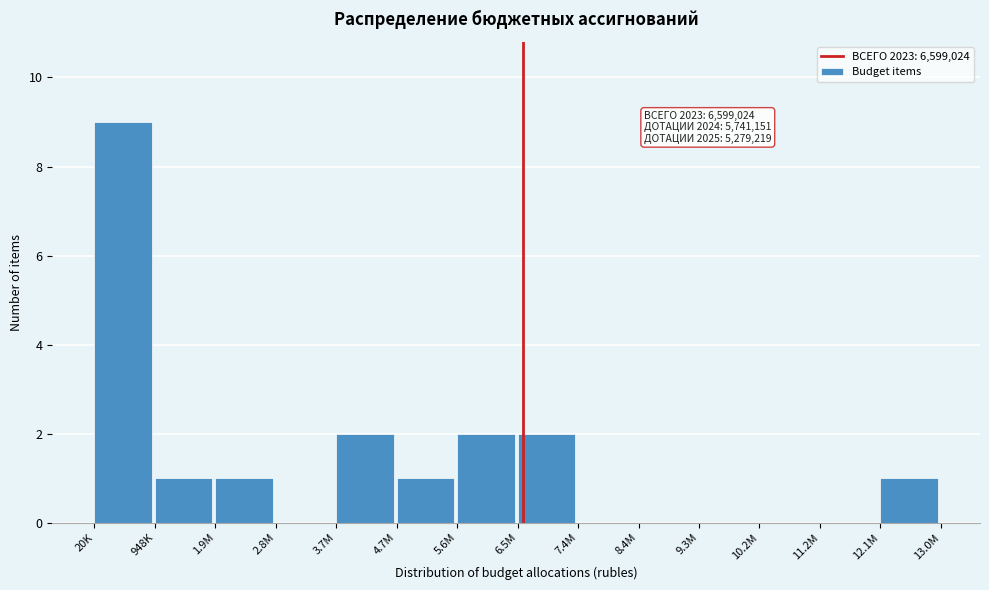

Reading left to right, extract all data points from this chart.

20K=9	948K=1	1.9M=1	2.8M=0	3.7M=2	4.7M=1	5.6M=2	6.5M=2	7.4M=0	8.4M=0	9.3M=0	10.2M=0	11.2M=0	12.1M=1